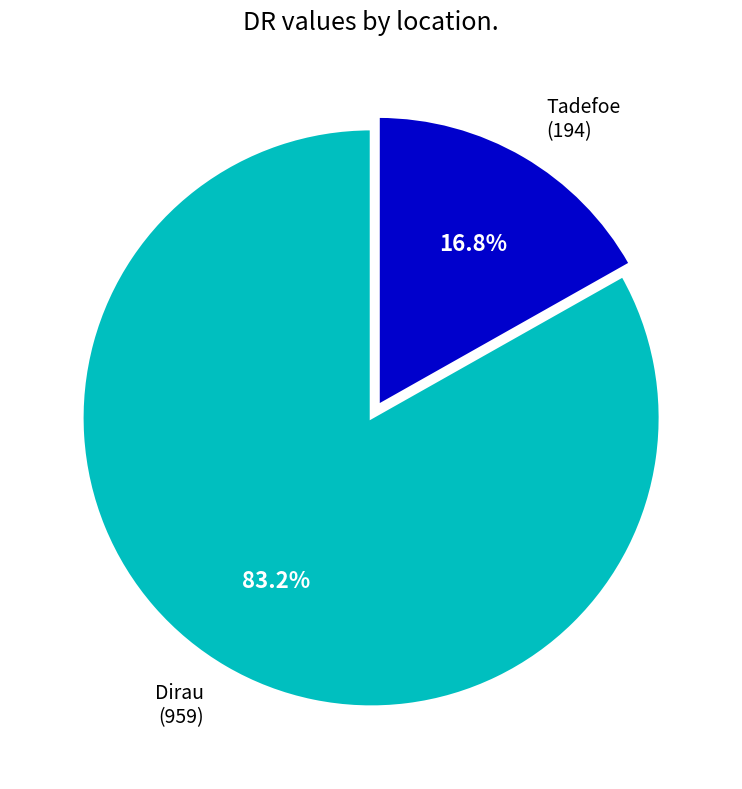

Do Dirau and Tadefoe together represent more than half of the pie?

Yes